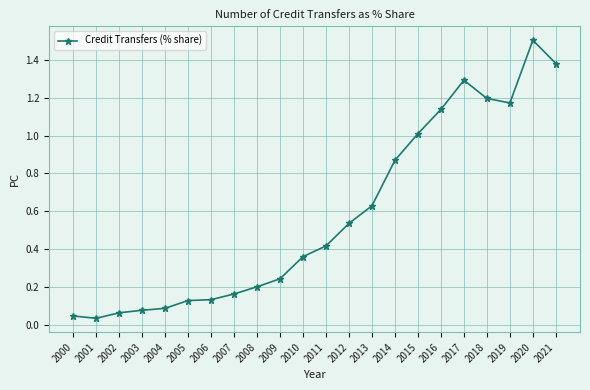

What is the change in value from 2003 to 2021?

+1.3